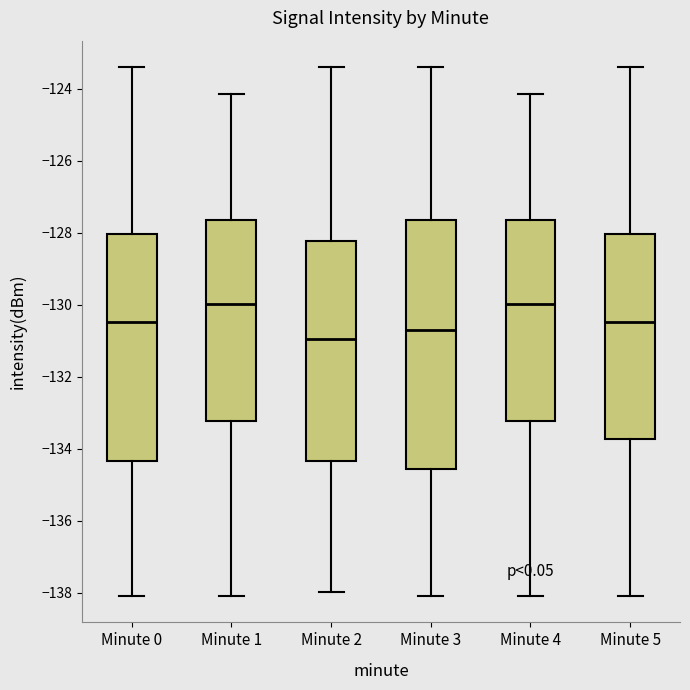

Where does the median line of the box for Minute 0 sit on the y-axis? The values are not printed on the chart, so give them approximately, as read against the axis.

-130.4